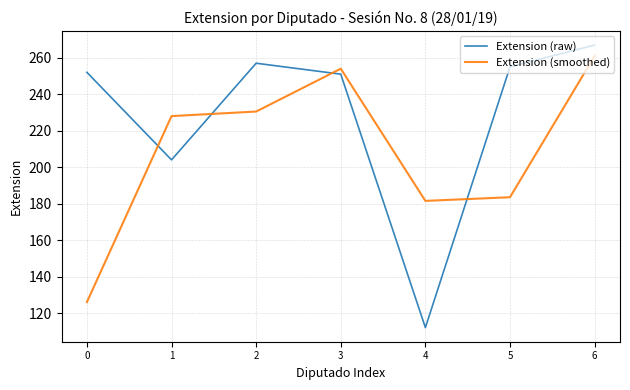

Reading right to left, what are all the values shown in this chart?

Extension (raw): 267.0	255.0	112.0	251.0	257.0	204.0	252.0
Extension (smoothed): 261.0	183.5	181.5	254.0	230.5	228.0	126.0